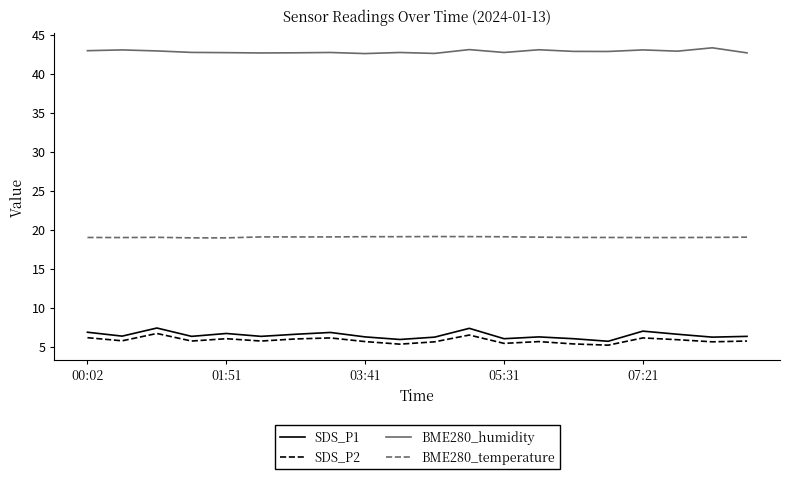

What is the difference between the maximum and minimum values in the SDS_P2 series?

1.5